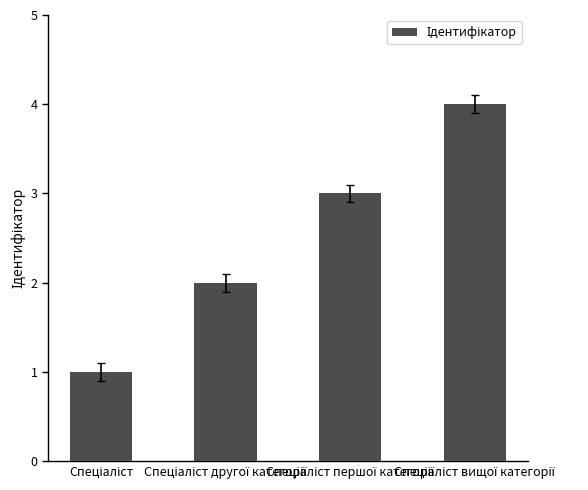

What is the maximum value shown in the chart?

4